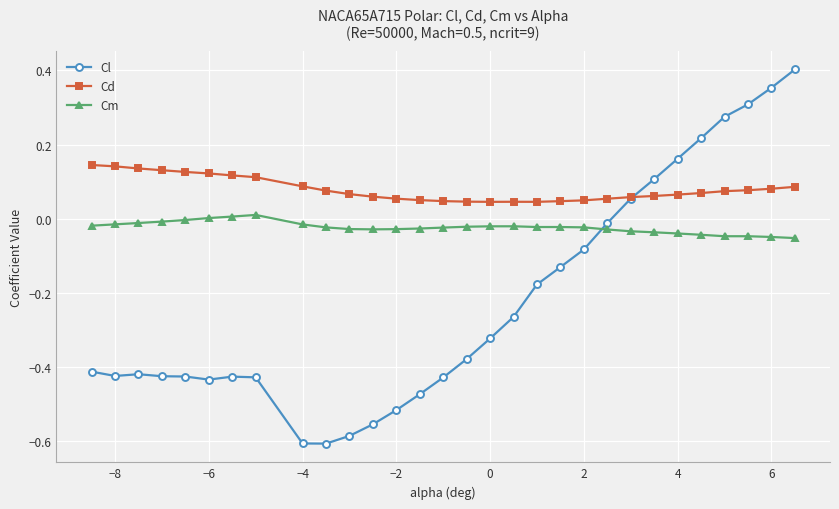

True or false: Cm has more than 0 interior local peaks.

True